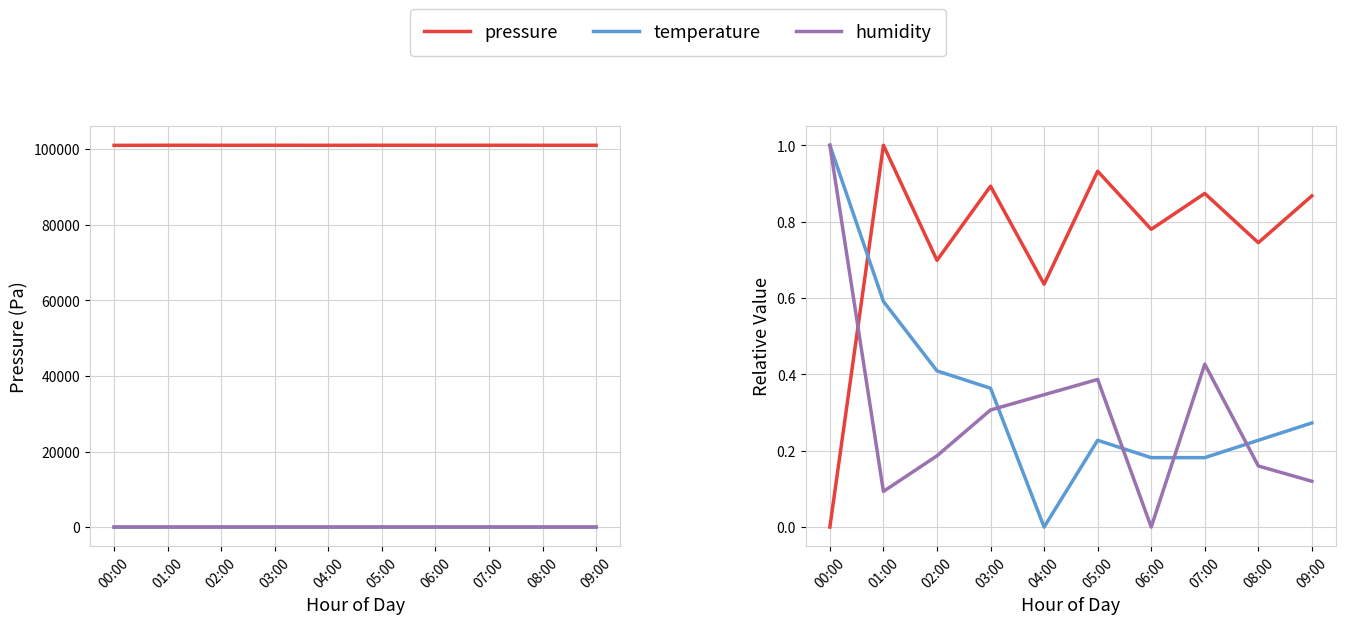

How many temperature values are between 0 and 1?

10